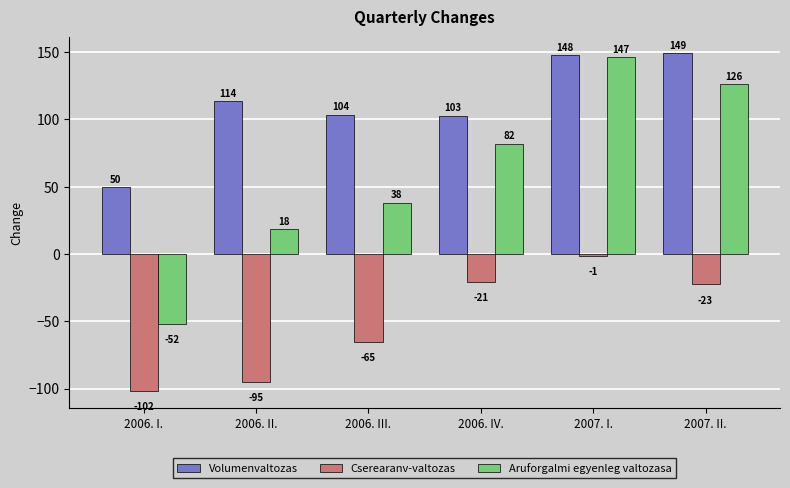

The value of Volumenvaltozas at 2006. II. is 77.0. True or false?

False